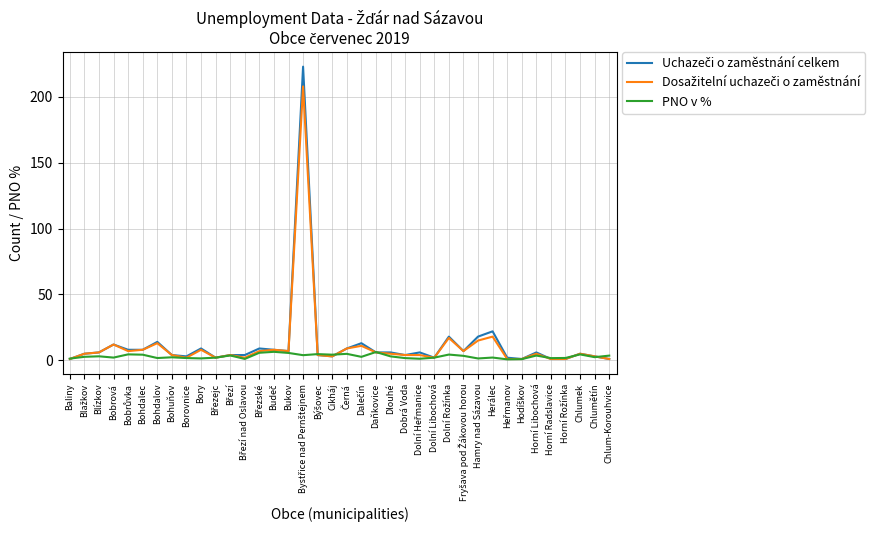

What is the spread (max minus min) of values at Bukov?

1.4